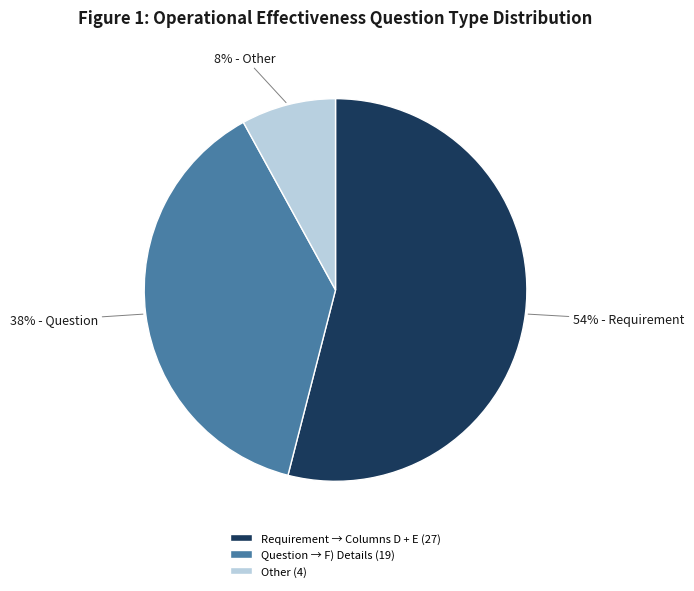

To the nearest percent, what is the average slice percentage?

33%